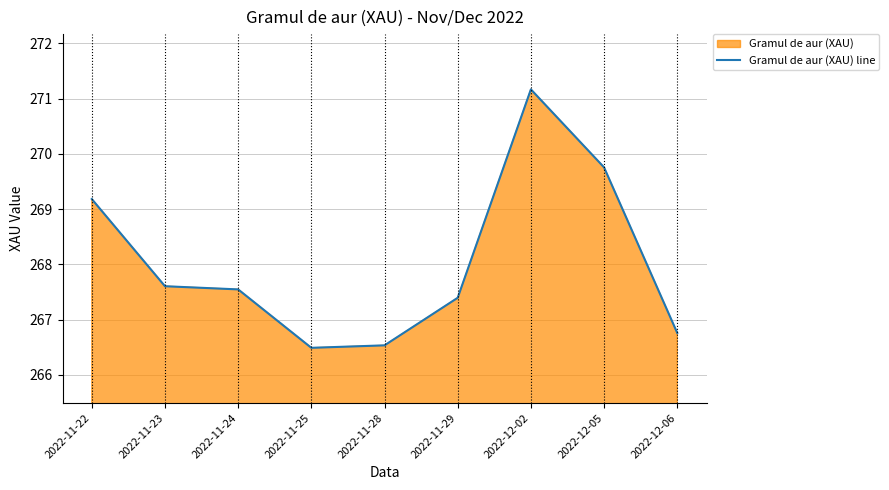

Does the chart display data point markers on the line(s)?

No